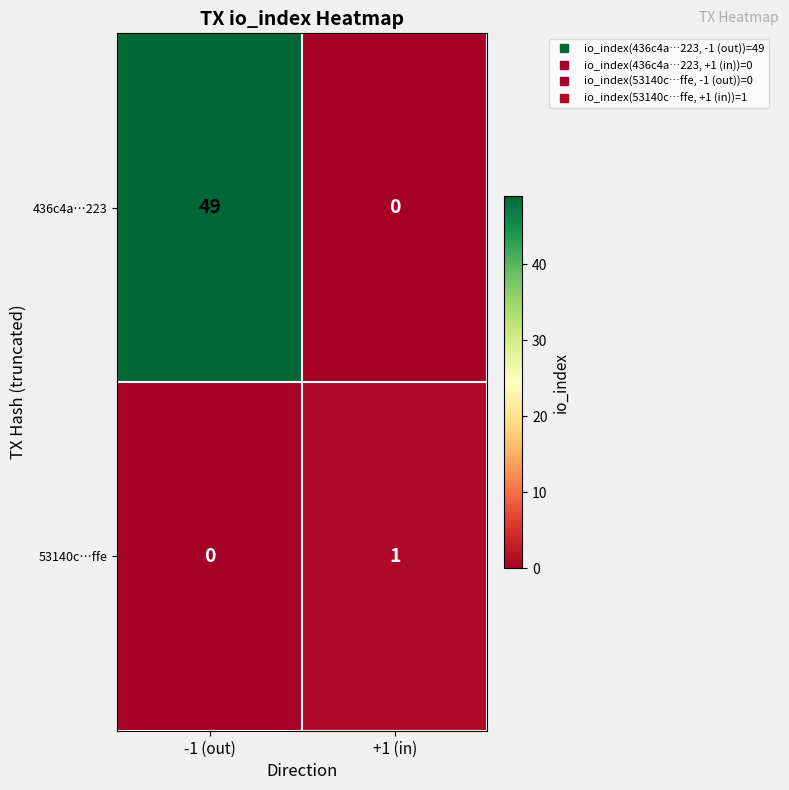

What is the sum of all 436c4a…223 values?

49